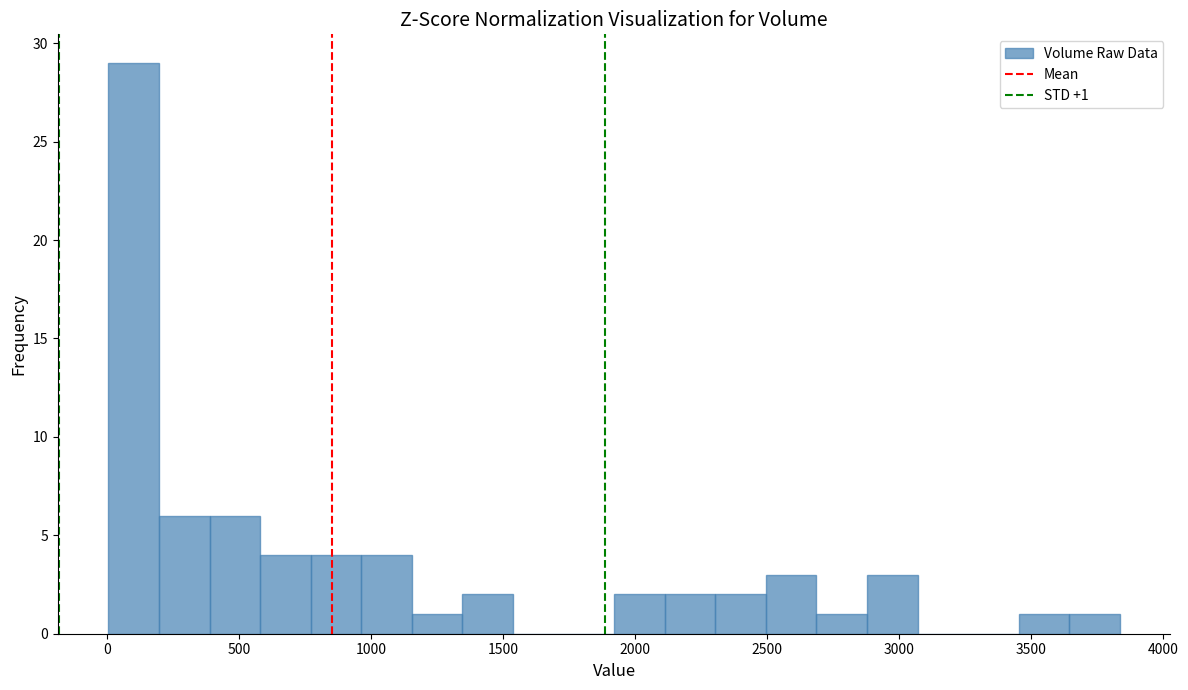

Around what value on the x-axis is the tallest bar? Give the approximate position of its centre, as read against the axis.

100